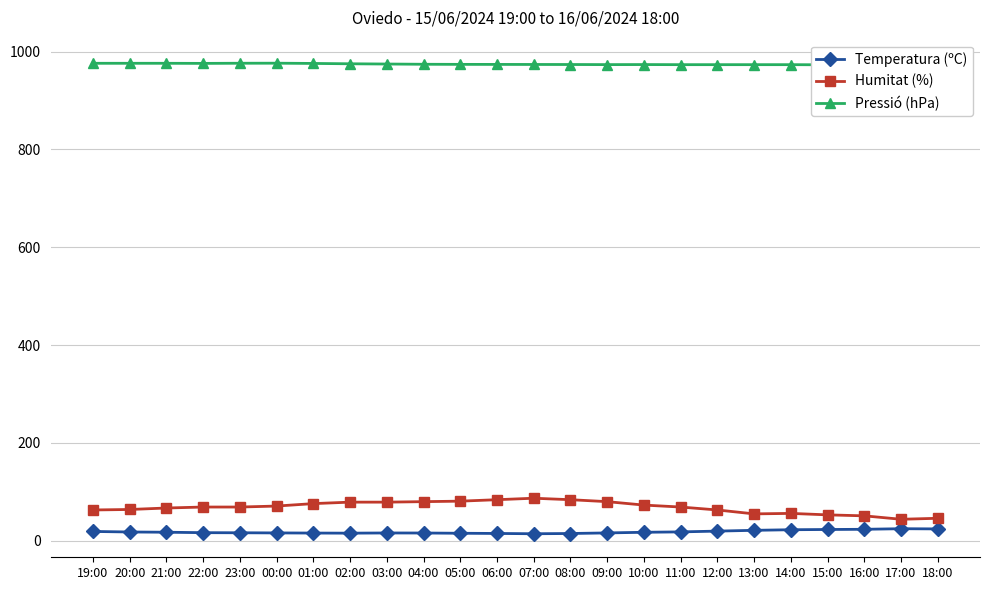

At which label is Temperatura (ºC) closest to 19?

19:00